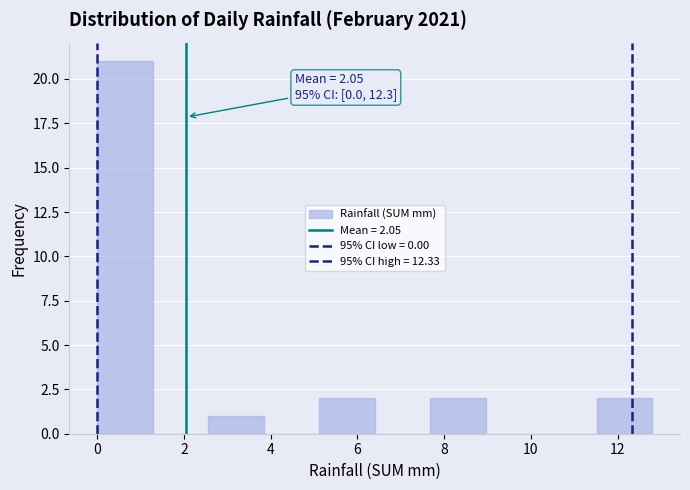

Which range on the x-axis has the tallest bar?

0.00 to 1.28